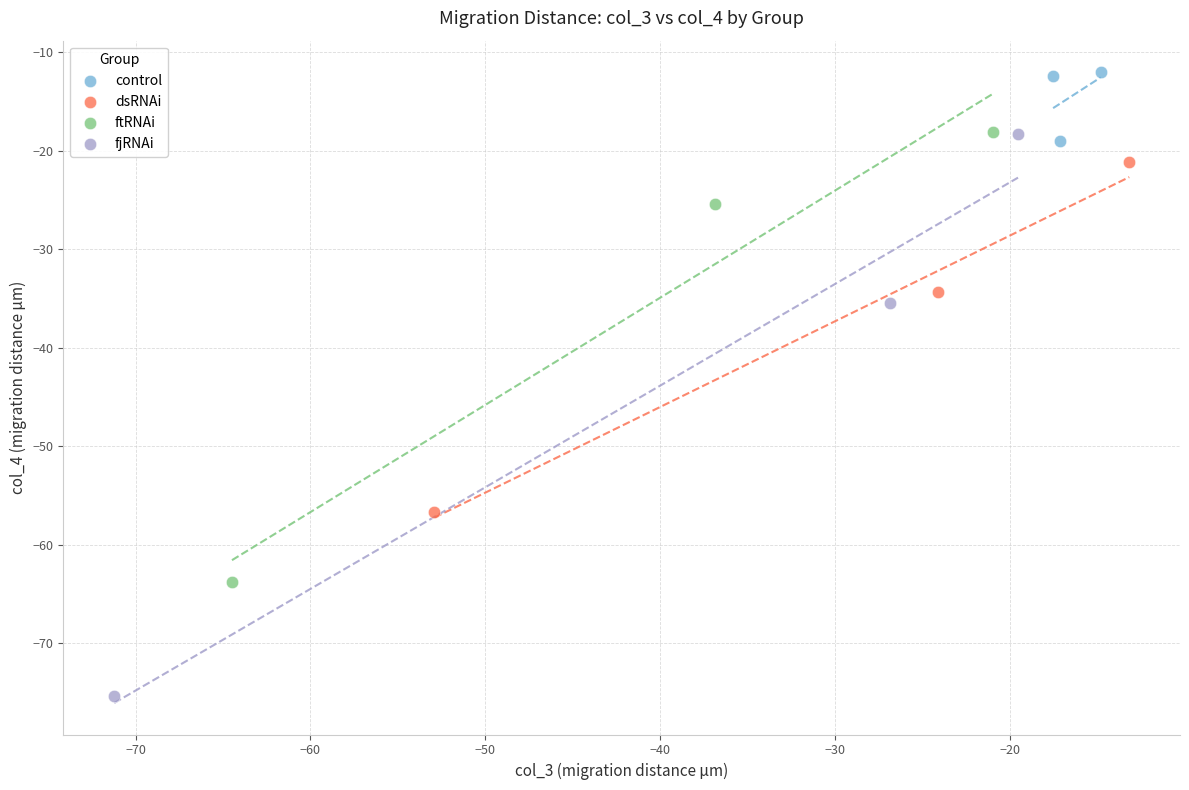

Which series contains the highest Y value?

control